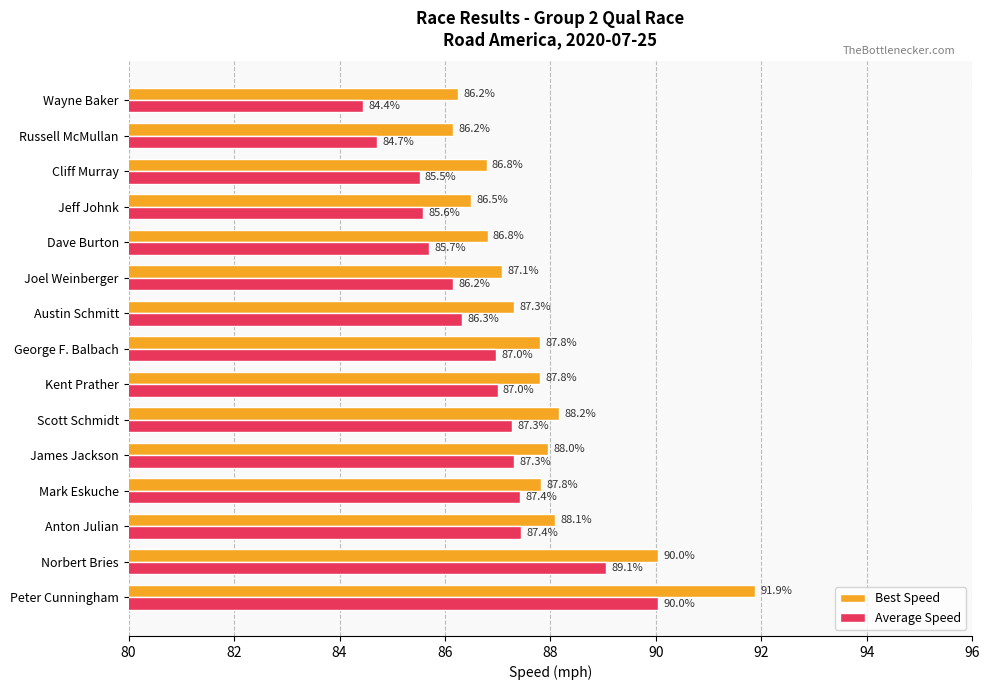

At which category is the sum across all series the highest?

Peter Cunningham